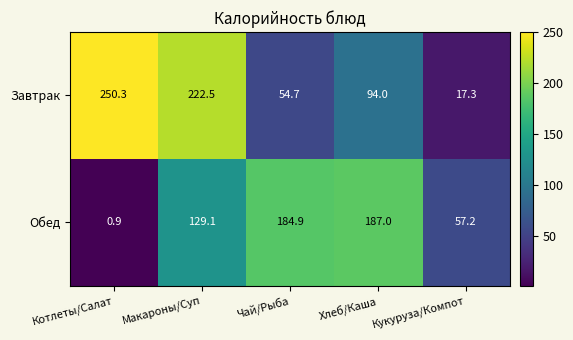

What is the maximum value shown in the chart?

250.3